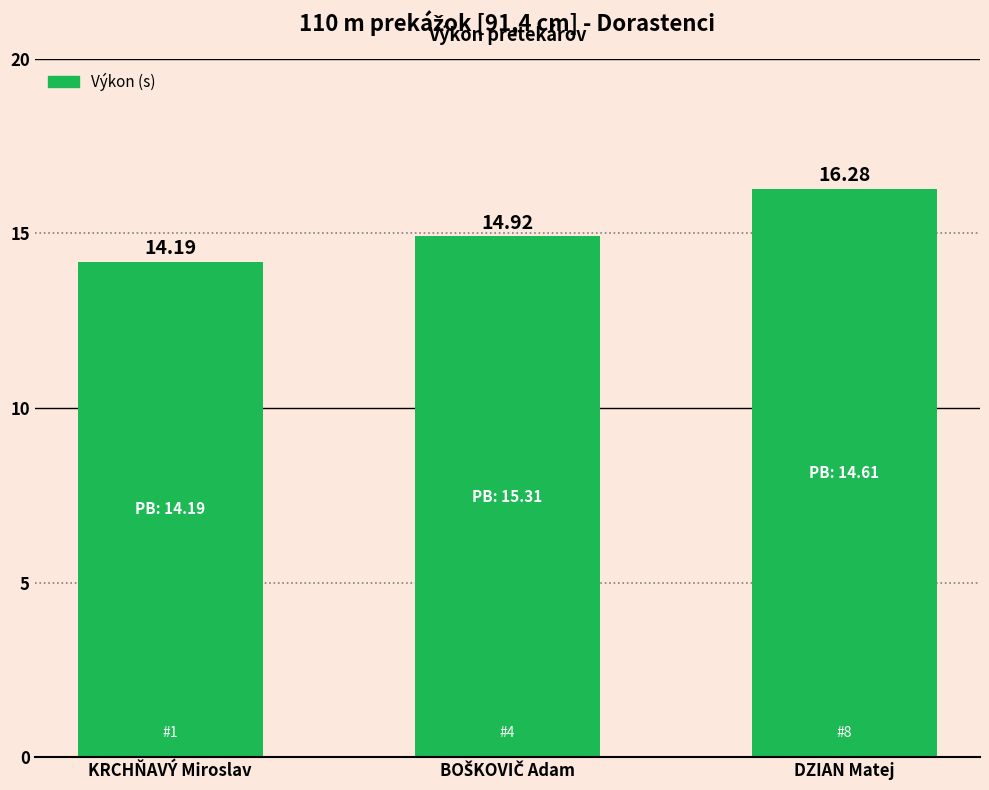

Count the number of categories in the chart.

3